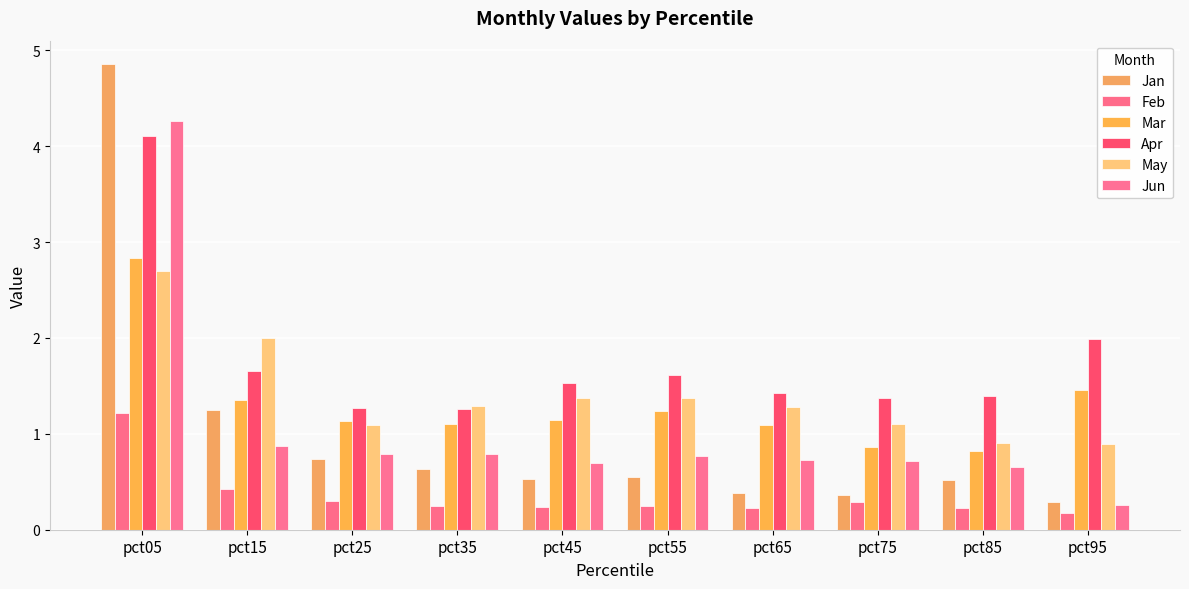

What is the difference between the second highest and second lowest values in the Feb series?

0.2